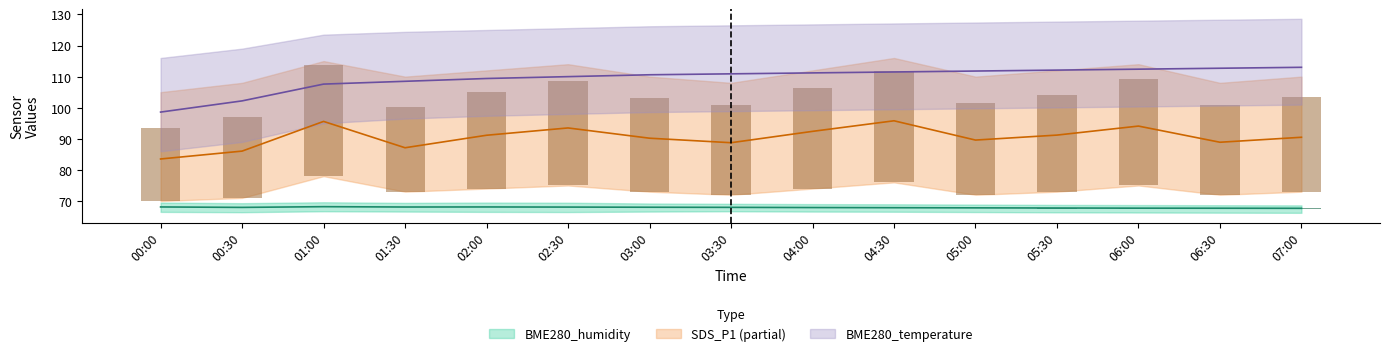

Count the number of categories in the chart.

15